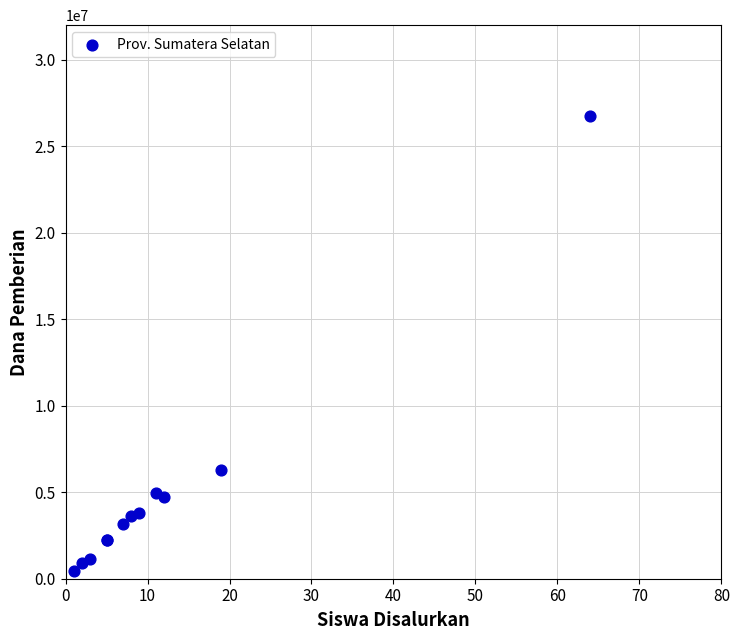

What Y value in the scatter plot is closest to 13612500?

6300000